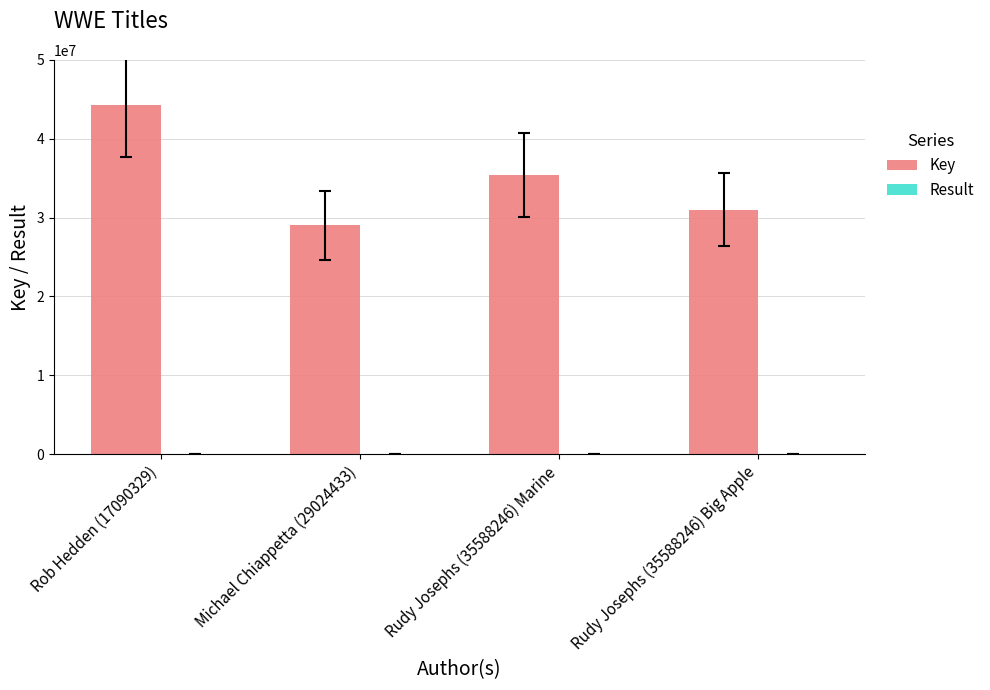

What is the total value across all series at Rudy Josephs (35588246) Marine?

35367526